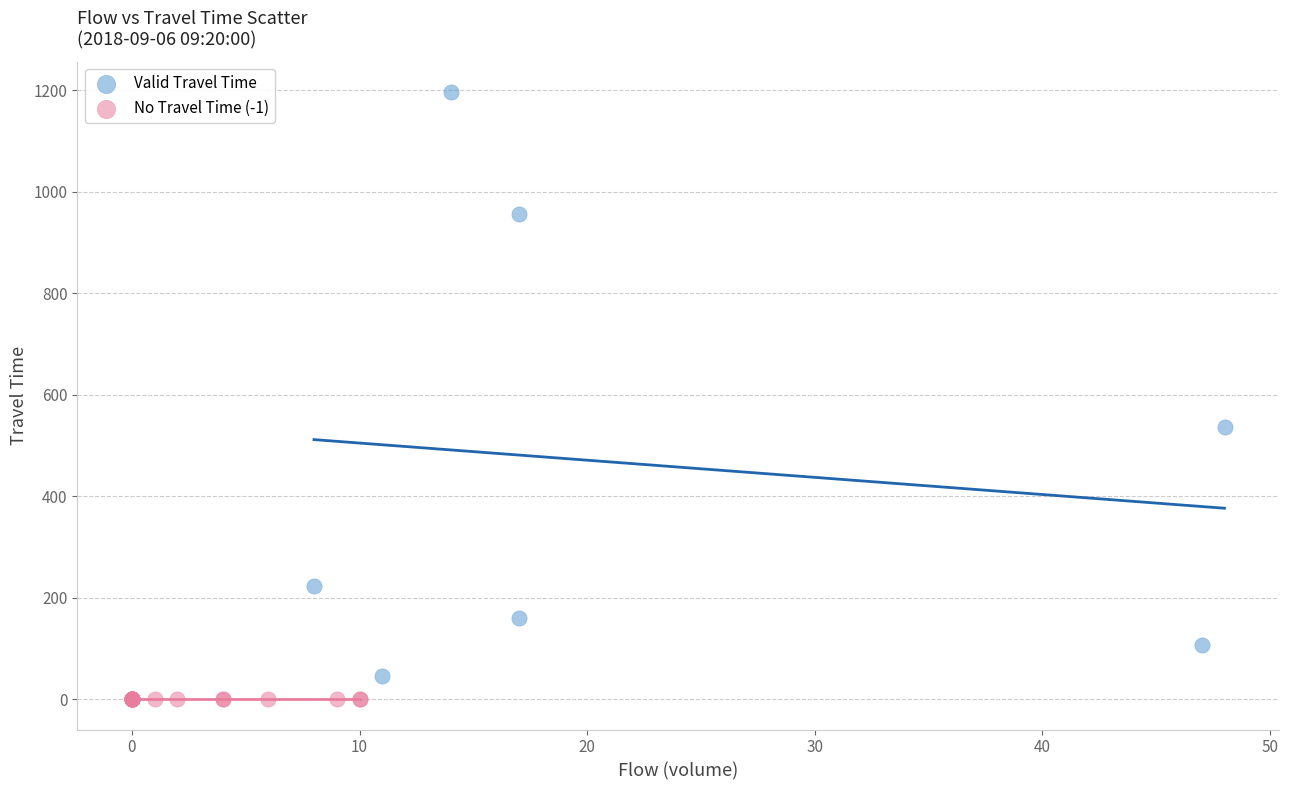

Which series reaches the maximum Y coordinate?

Valid Travel Time